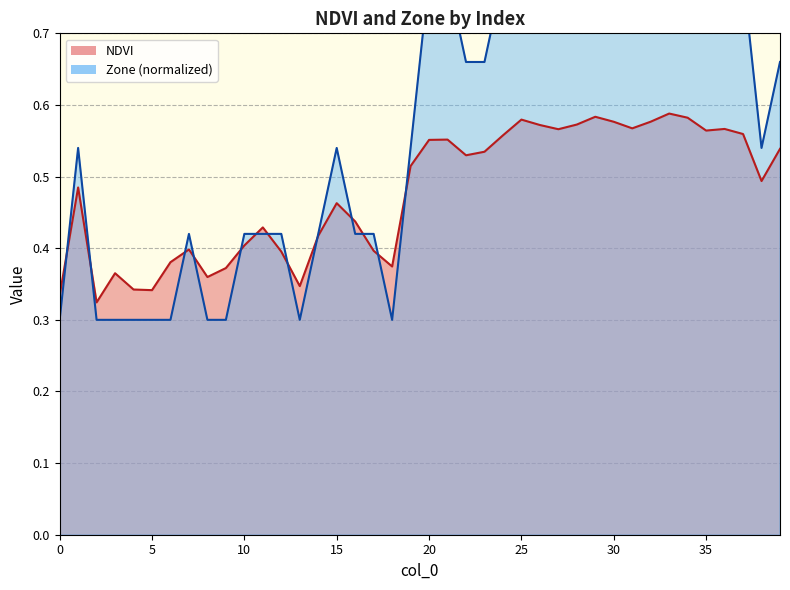

True or false: Zone has a value of 0.2 at 2.

False